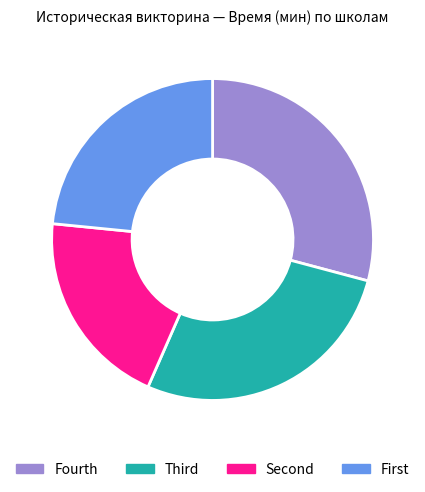

What is the largest slice in the pie chart?

Fourth